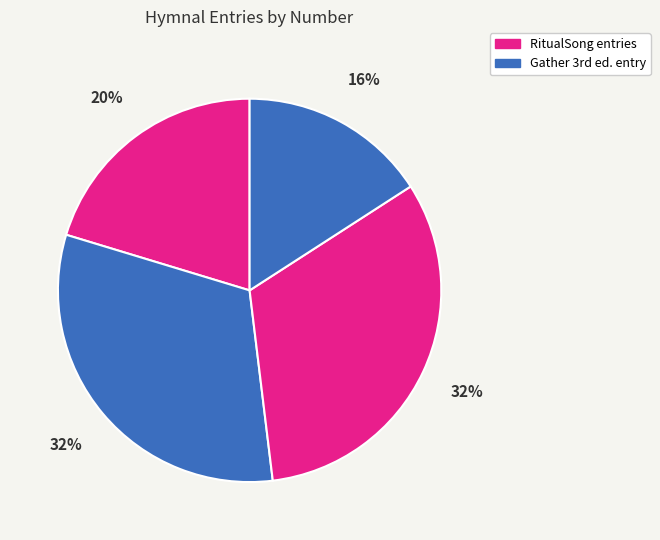

To the nearest percent, what is the average slice percentage?

25%